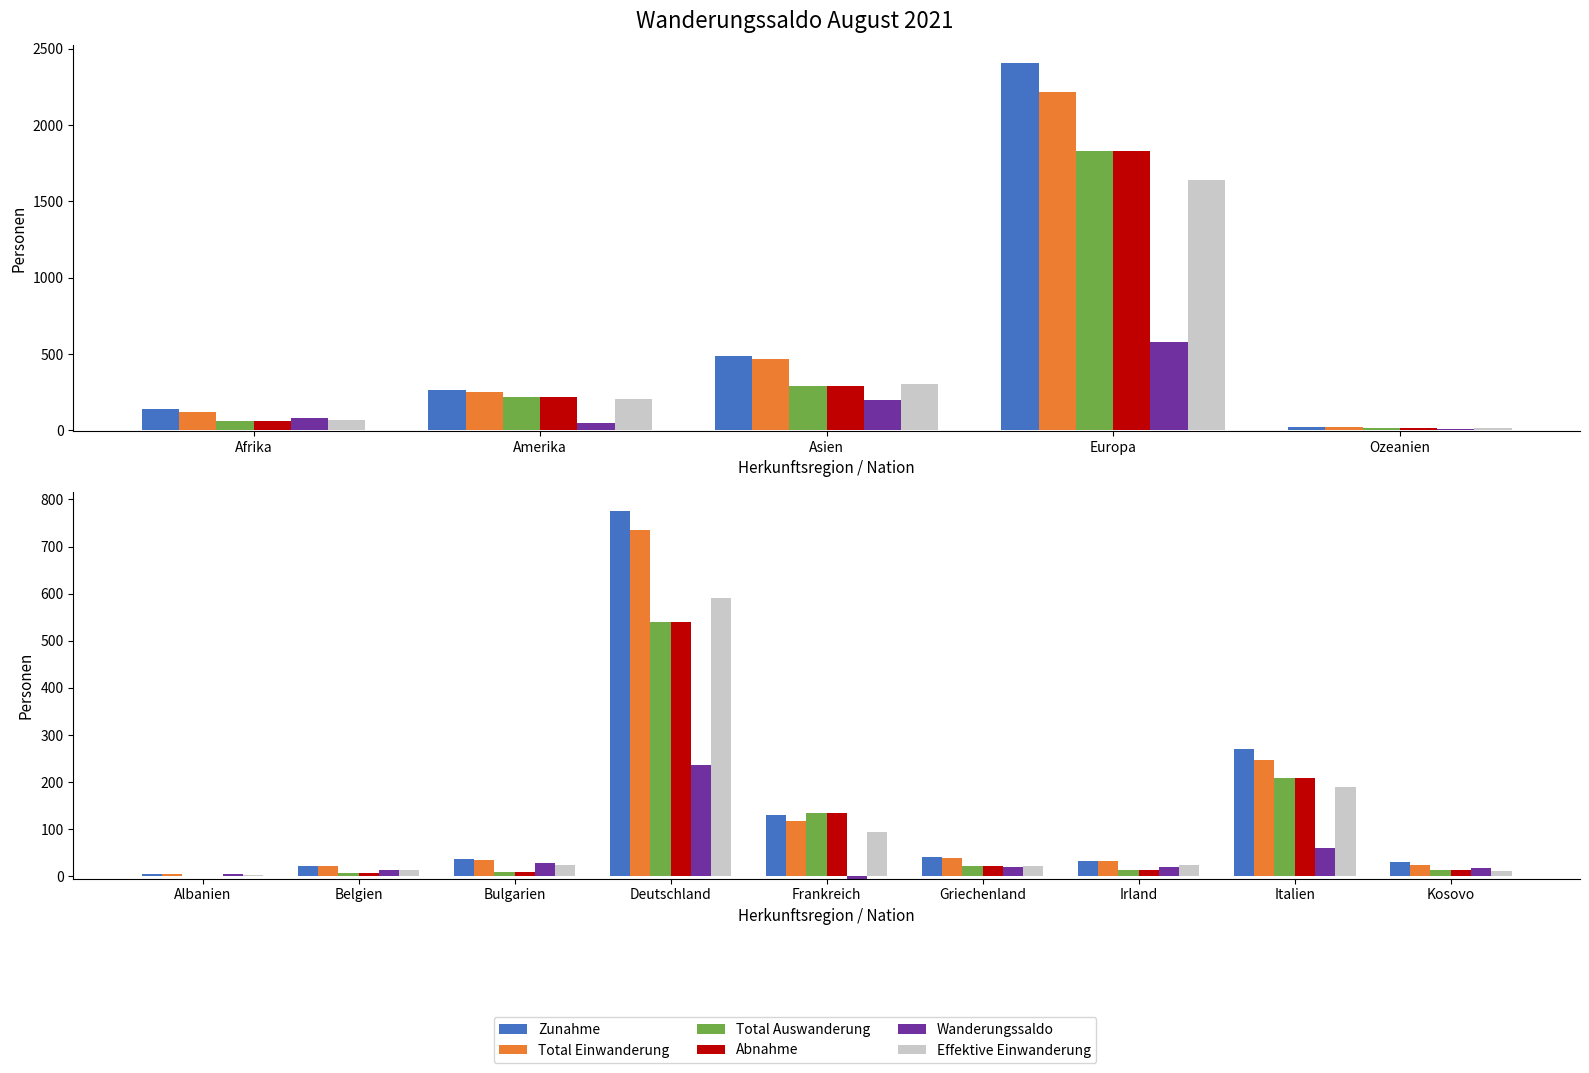

The value of Total Einwanderung at Irland is 15. True or false?

False